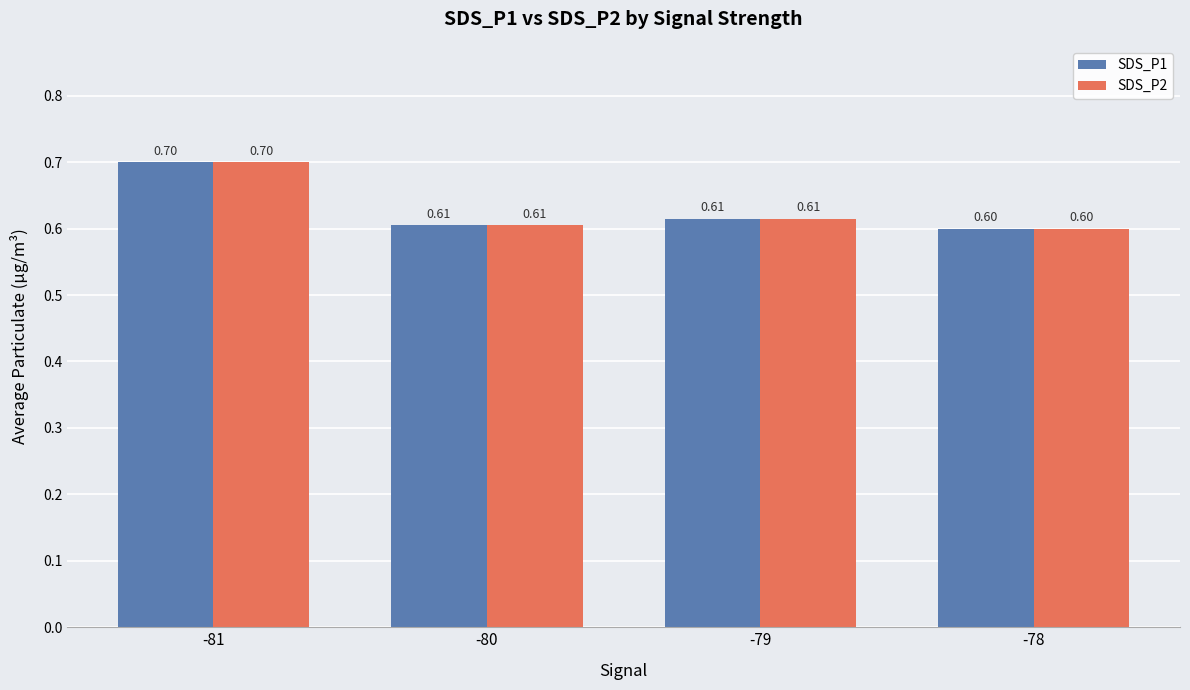

What is the sum of the SDS_P2 values at -79 and -80?

1.2